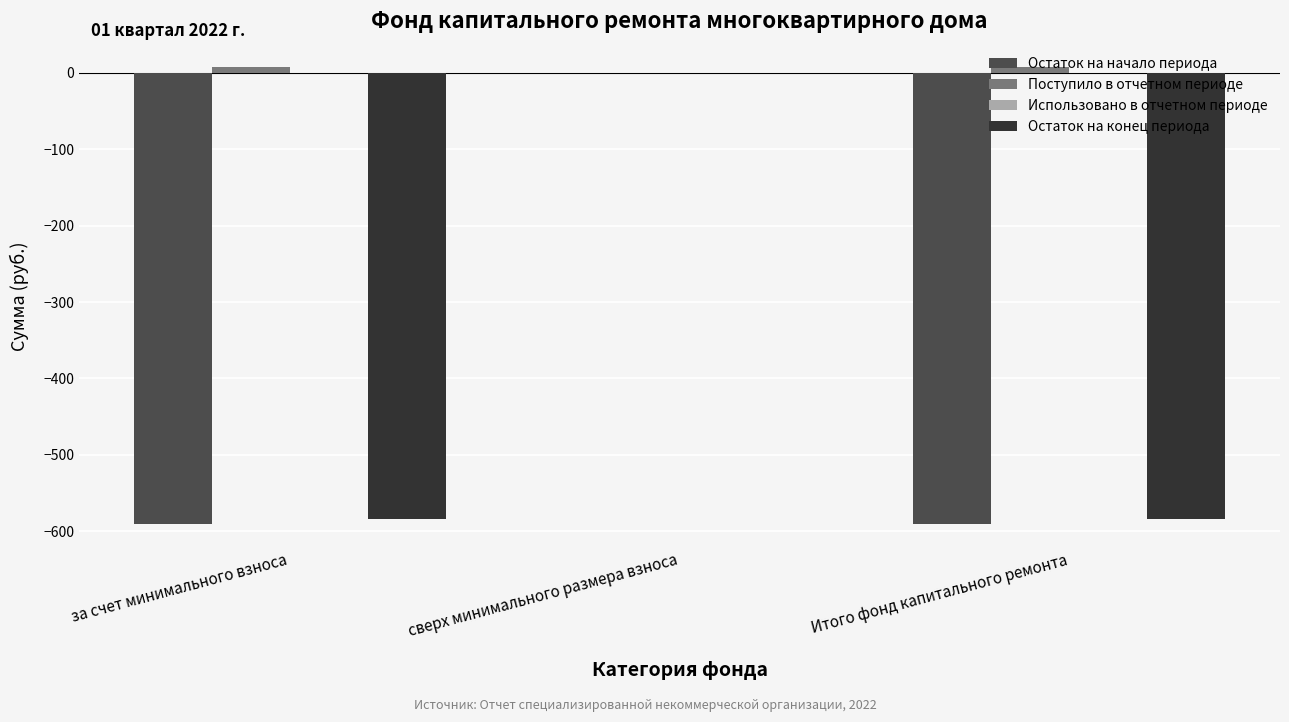

What is the maximum value shown in the chart?

7.1